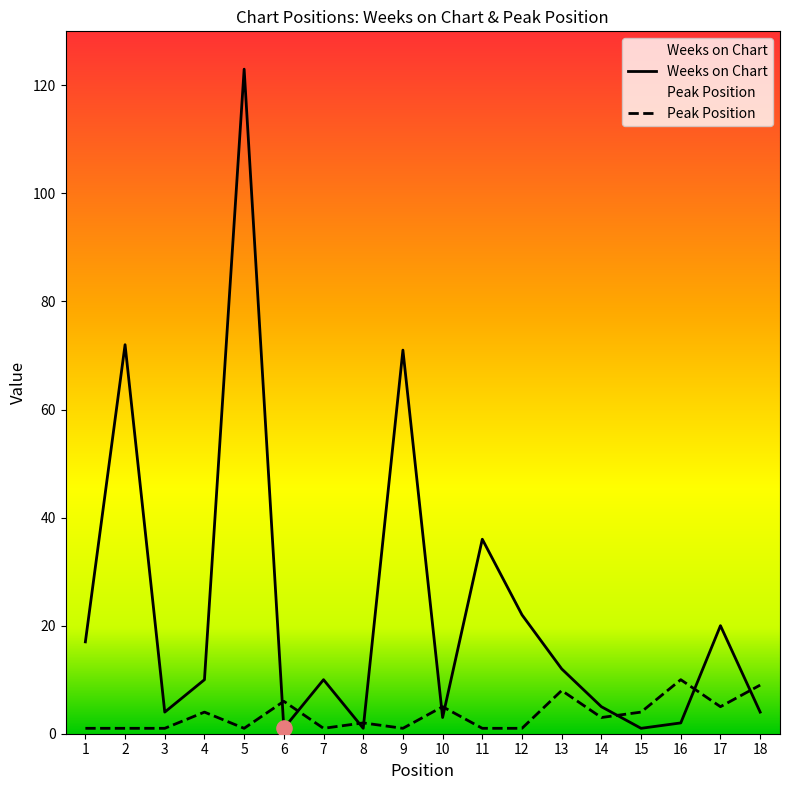

Which series has the largest Y range (max minus min)?

Weeks on Chart